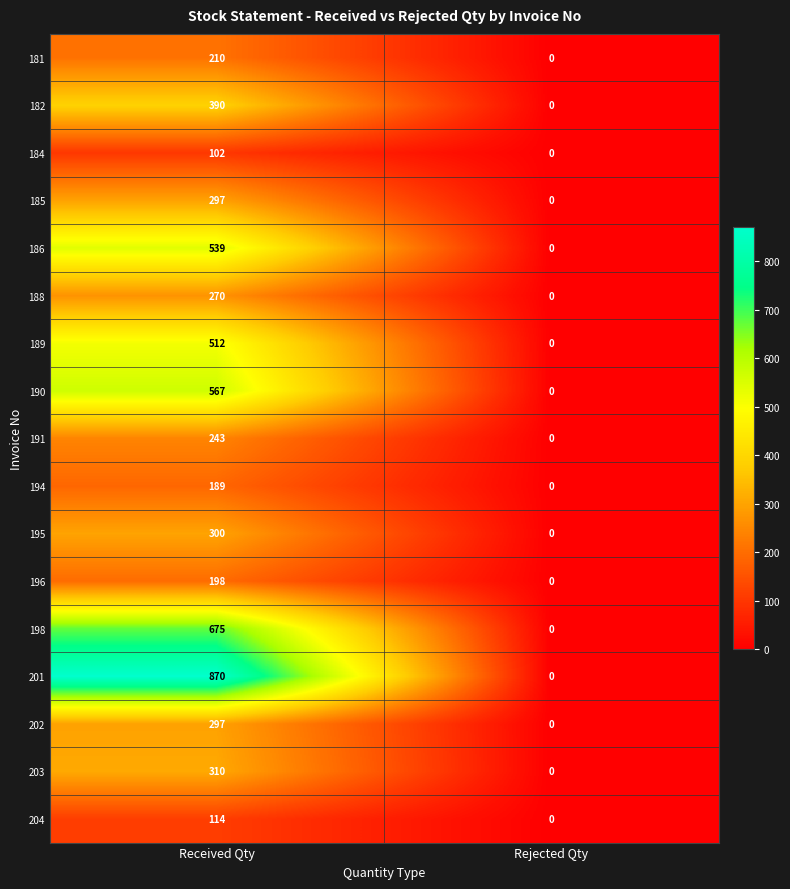

What is the approximate value of 185 at Received Qty, to the nearest 50?

300